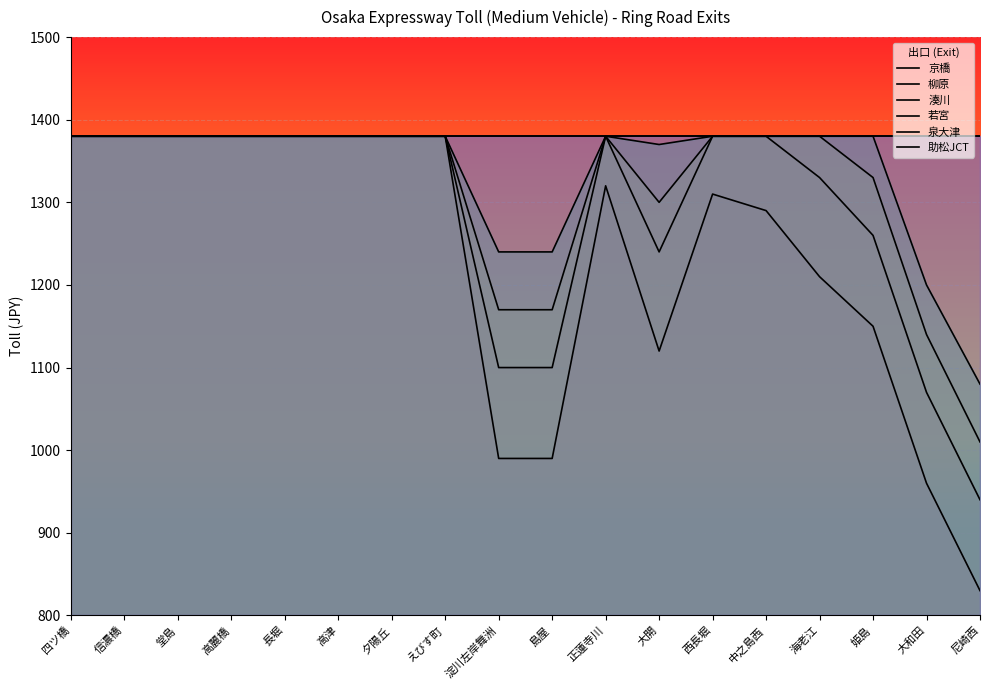

What is the label of the 6th point from the right?

西長堀